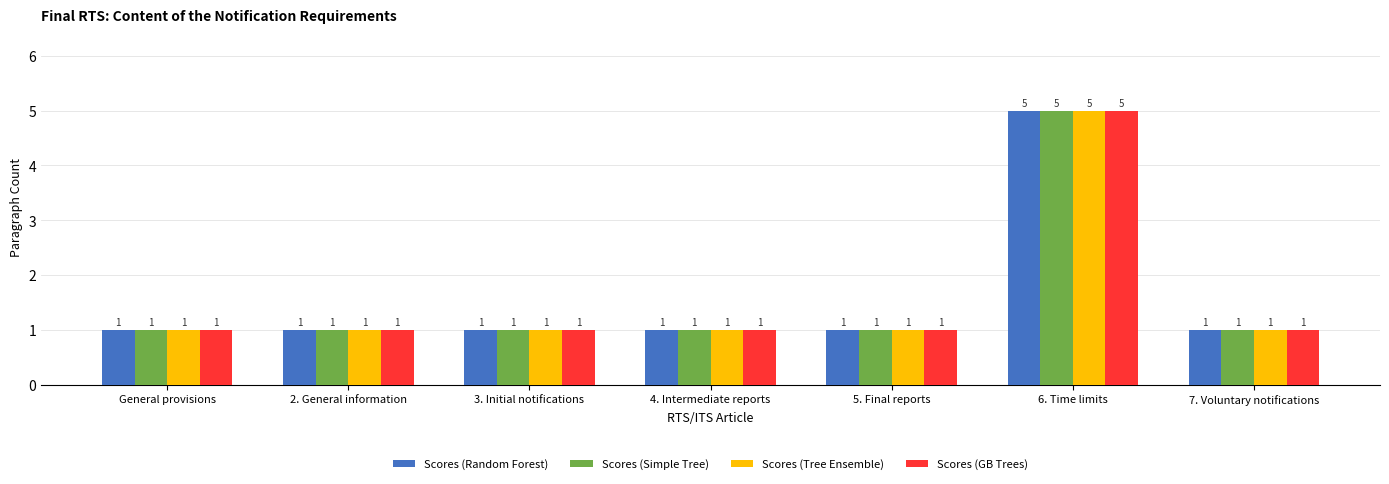

What is the difference between the Scores (Tree Ensemble) values at 2. General information and 6. Time limits?

4